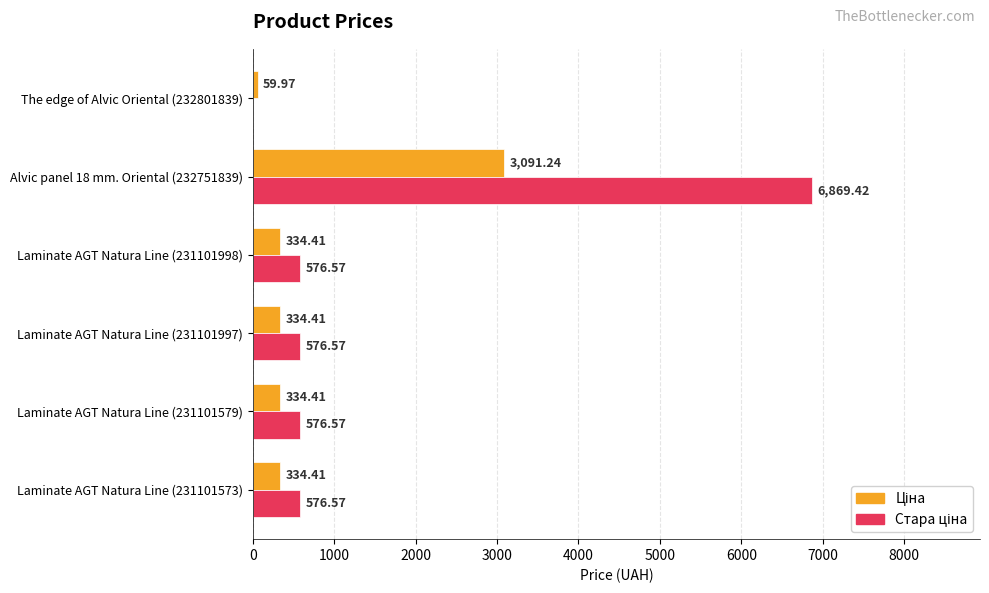

What is the total value across all series at Laminate AGT Natura Line (231101998)?

911.0